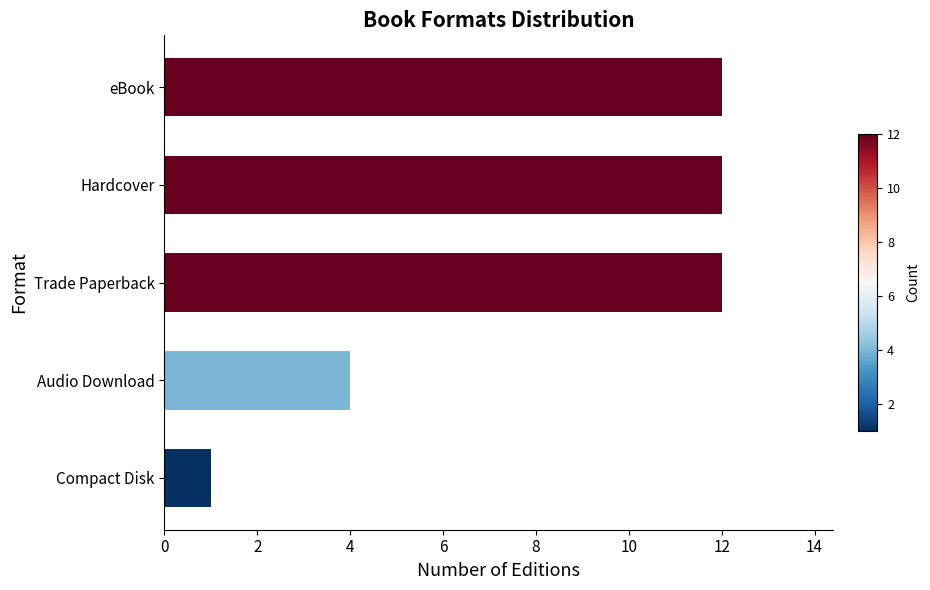

The chart shows a value of 8 at eBook. True or false?

False